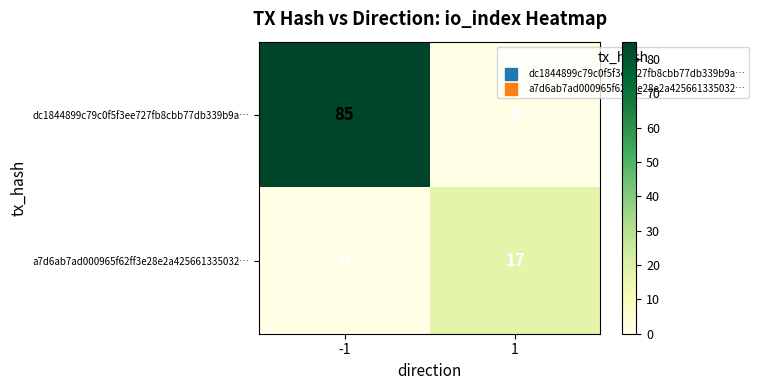

List the series in order of their peak value, lowest first.

a7d6ab7ad000965f62ff3e28e2a425661335032…, dc1844899c79c0f5f3ee727fb8cbb77db339b9a…